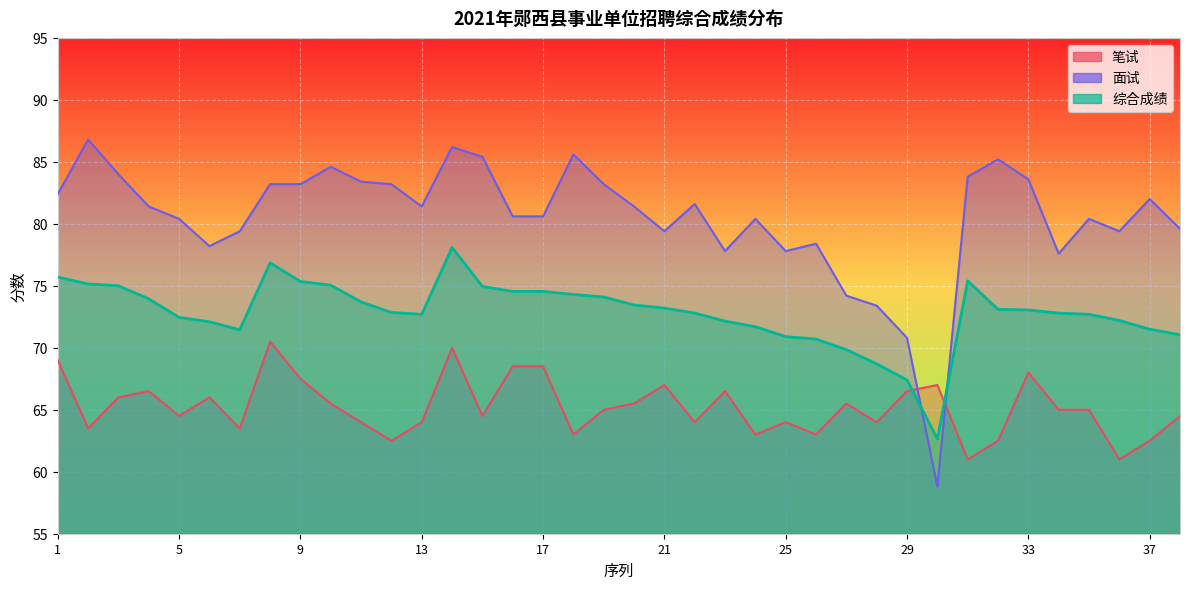

What value does the 笔试 series have at 18?

63.0